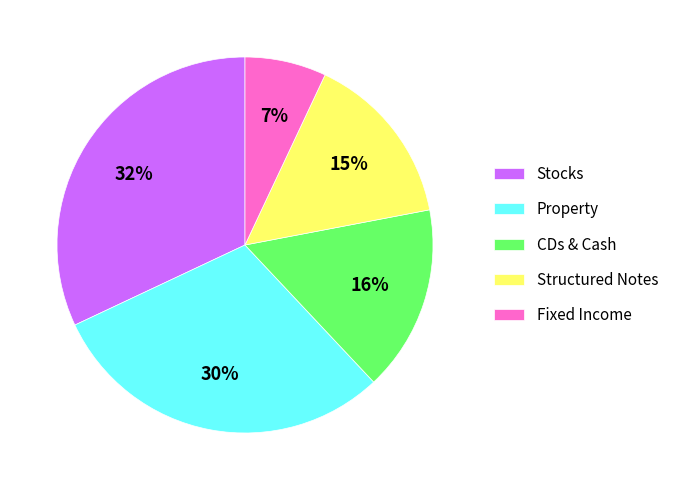

Combined, do Stocks and Property account for over 50%?

Yes